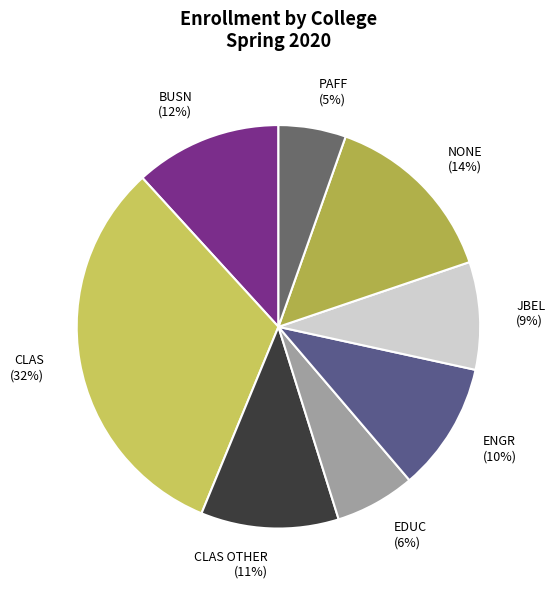

How many segments does this pie chart have?

8